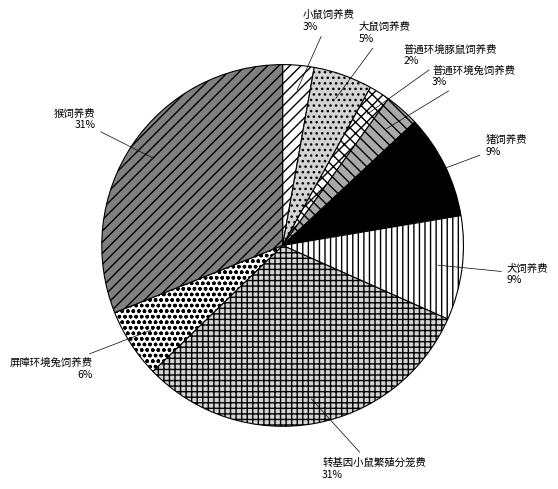

What is the smallest slice in the pie chart?

普通环境豚鼠饲养费